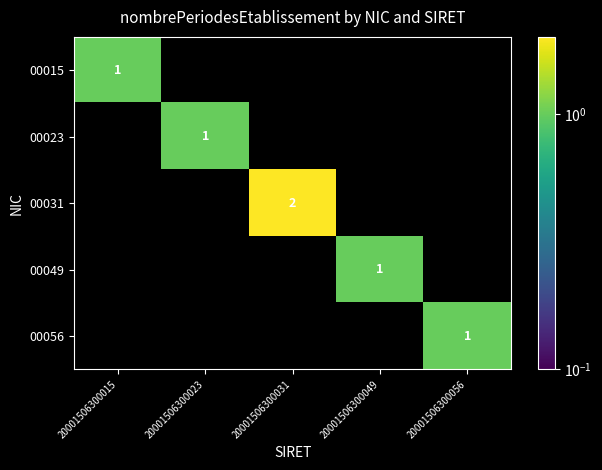

Is it true that 00023 equals 1 at 20001506300023?

True